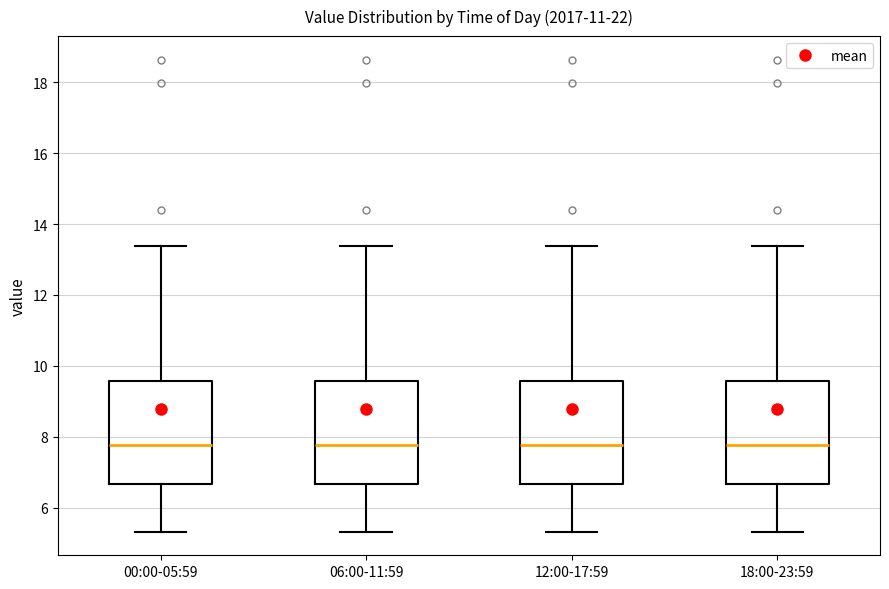

Reading left to right, transcribe this box plot: for each box, give where its median line is, the range the box spans, and where its two whiskers end, as read against the y-axis. The values are not printed on the chart, so give them approximately, as read against the axis.

00:00-05:59: median 7.8, box 6.6 to 9.6, whiskers 5.4 to 13.4
06:00-11:59: median 7.8, box 6.6 to 9.6, whiskers 5.4 to 13.4
12:00-17:59: median 7.8, box 6.6 to 9.6, whiskers 5.4 to 13.4
18:00-23:59: median 7.8, box 6.6 to 9.6, whiskers 5.4 to 13.4